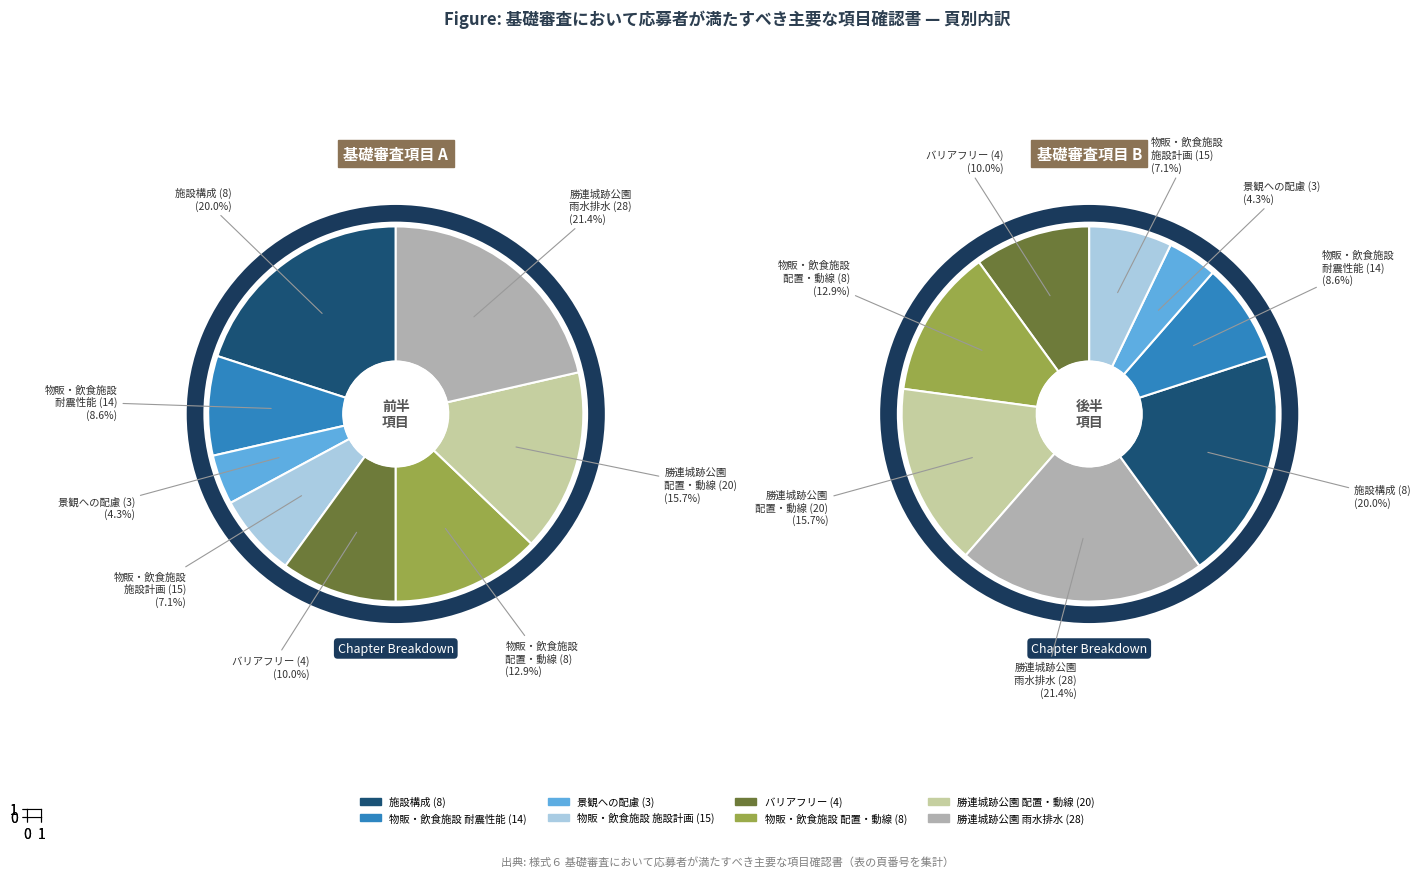

To the nearest percent, what is the average slice percentage?

12%